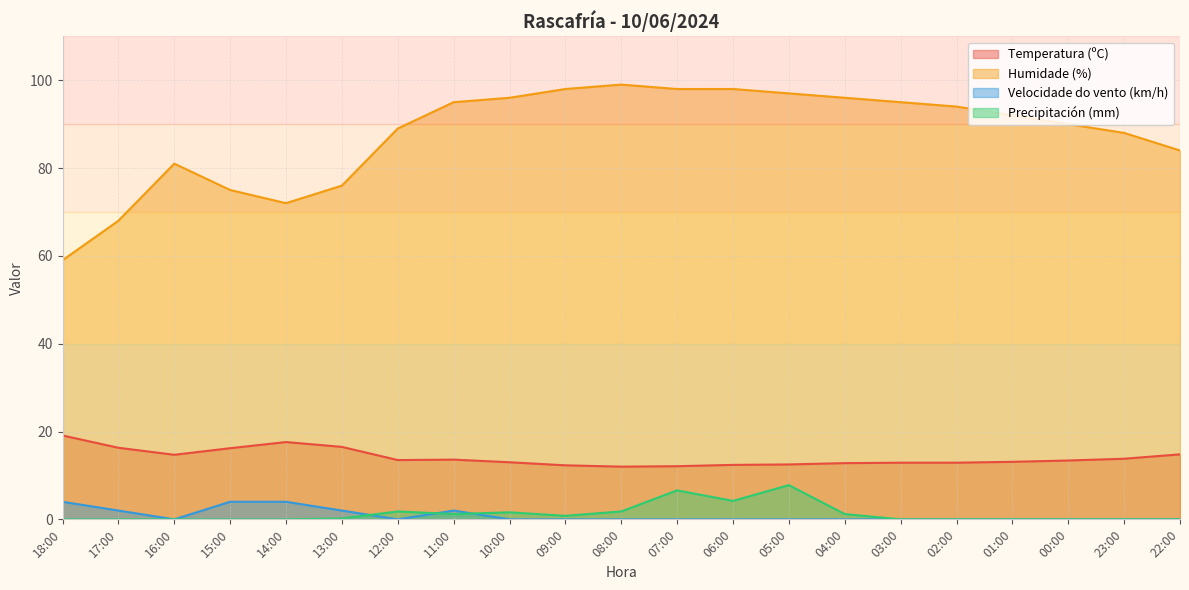

What is the highest value of the Velocidade do vento (km/h) series?

4.0